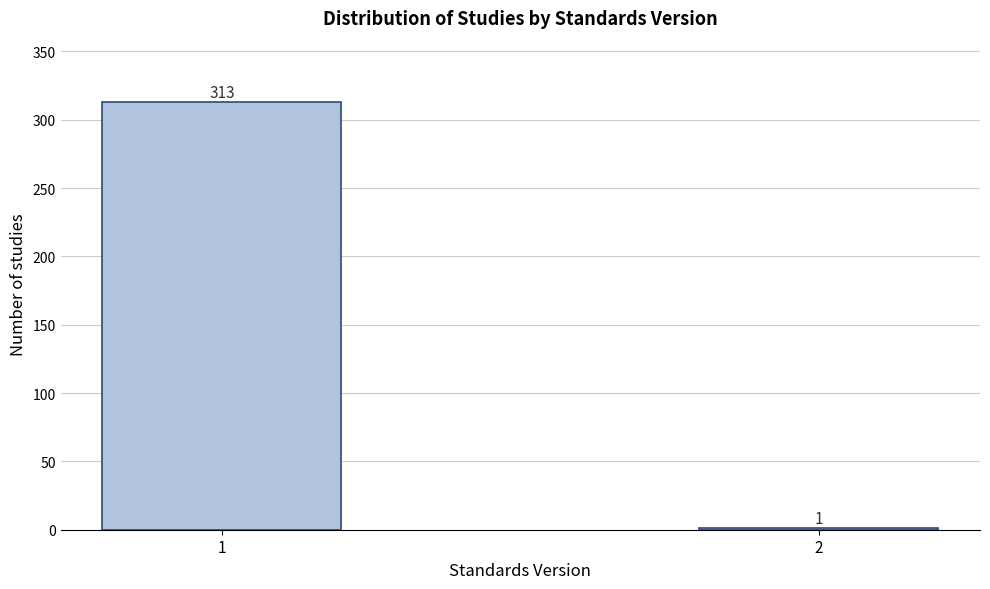

Reading left to right, transcribe all the data shown in this chart.

1=313	2=1